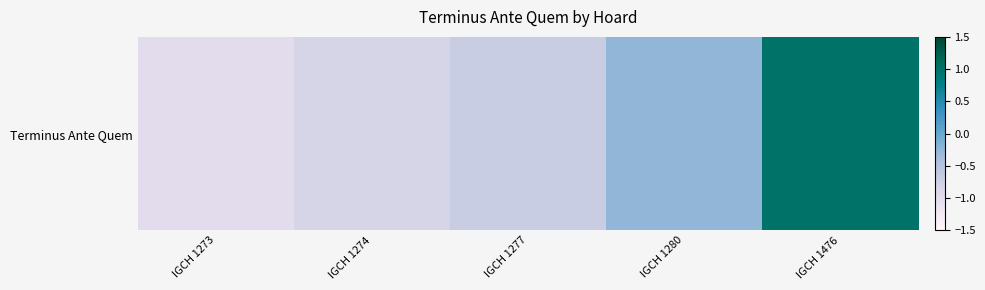

Reading left to right, transcribe all the data shown in this chart.

-1.0	-0.8	-0.7	-0.2	1.0